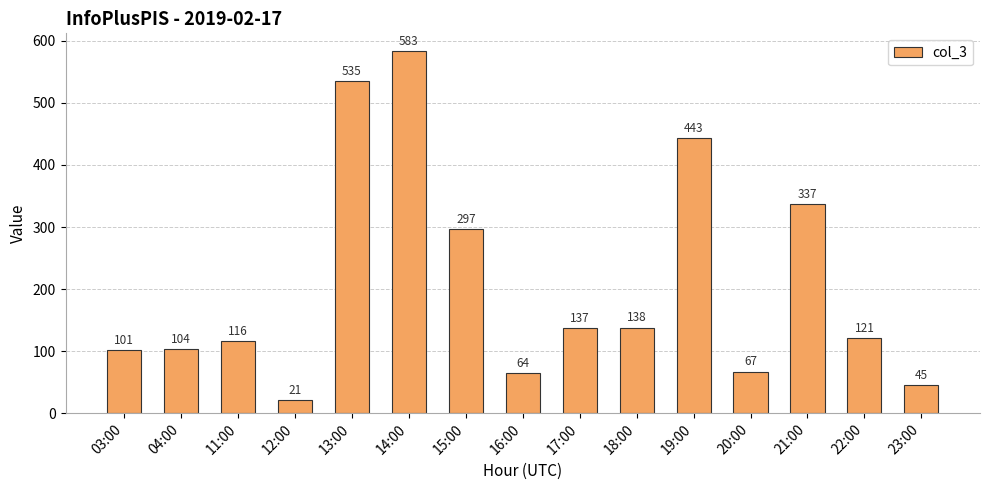

What is the value of the 11th bar from the left?

443